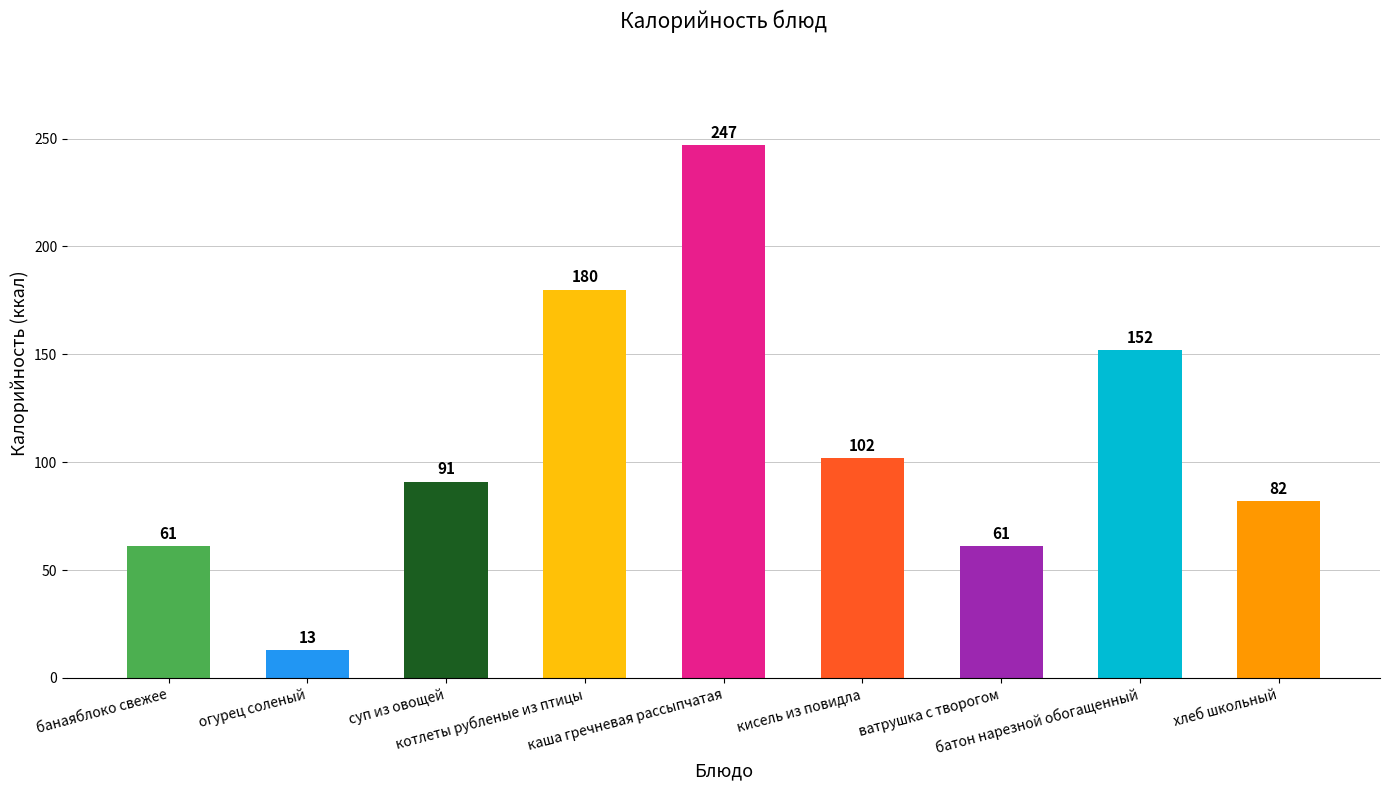

What is the sum of all values?

989